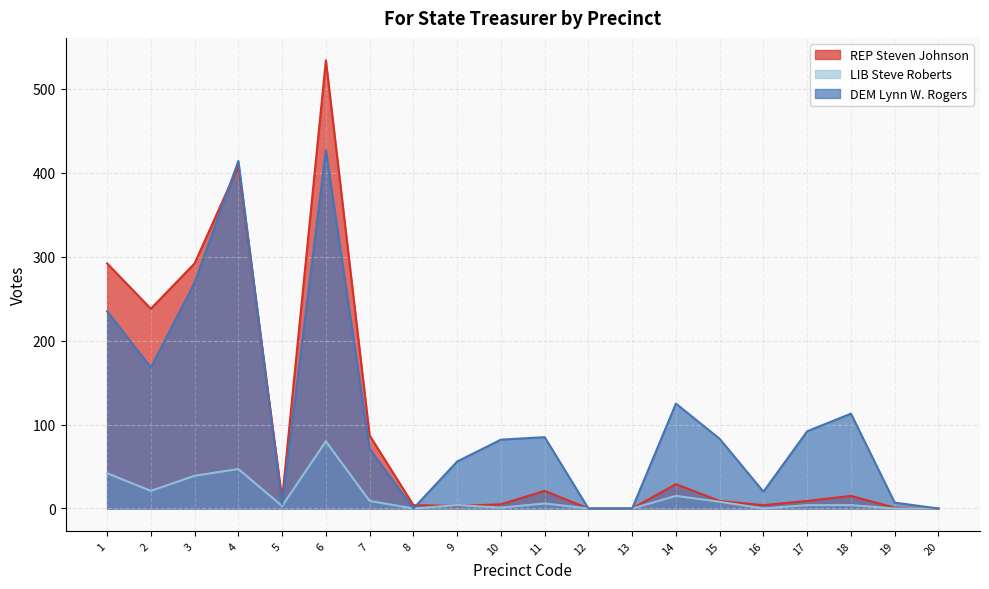

How many interior local peaks does the DEM Lynn W. Rogers series have?

5